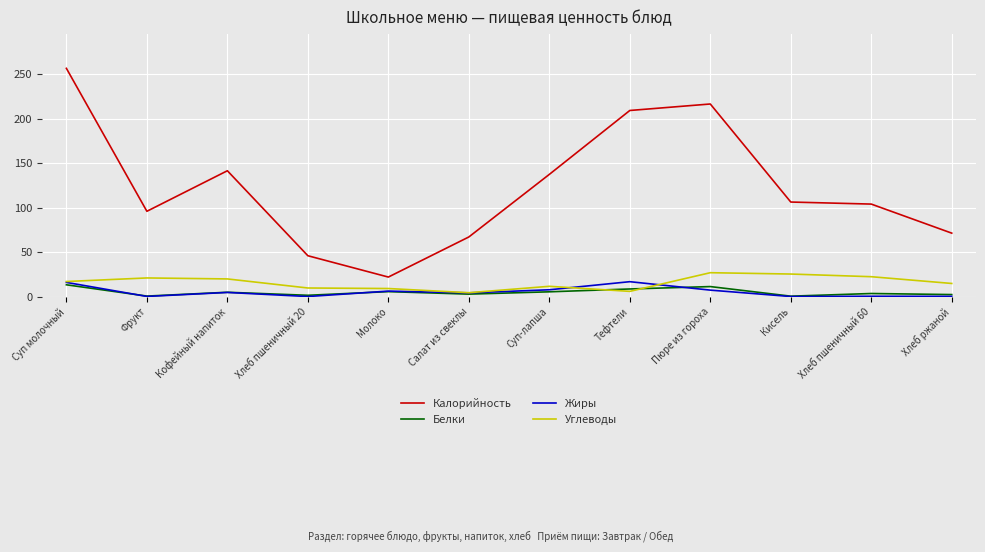

What is the minimum value for Калорийность?

22.0